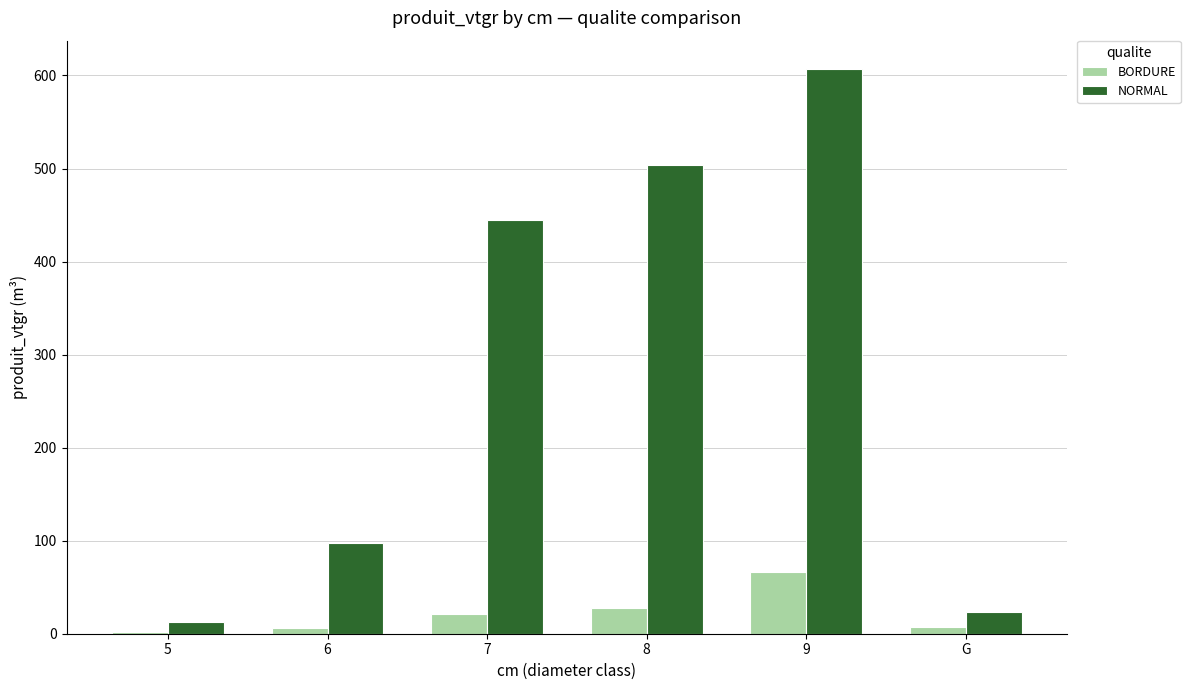

The value of NORMAL at 6 is 97.0. True or false?

True